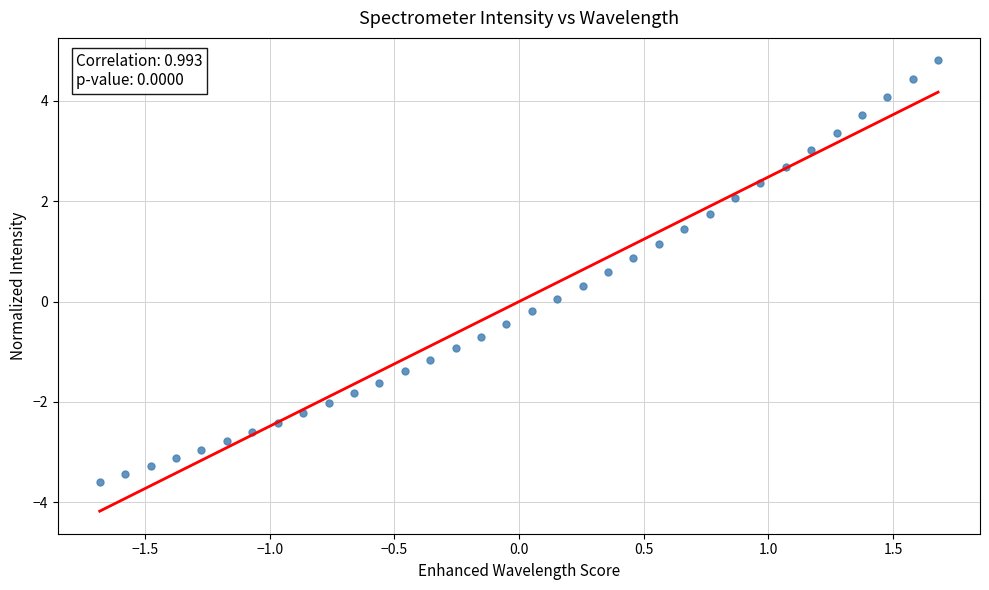

What is the range of Y values (max minus min)?

8.4